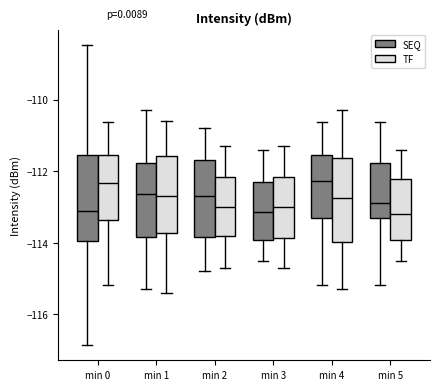

Reading left to right, read every box against the y-axis: the position of its median line, the range the box covers, and the ends of its whiskers. The values are not printed on the chart, so give them approximately, as read against the axis.

min 0 (SEQ): median -113.2, box -114.0 to -111.6, whiskers -116.8 to -108.4
min 0 (TF): median -112.4, box -113.4 to -111.6, whiskers -115.2 to -110.6
min 1 (SEQ): median -112.6, box -113.8 to -111.8, whiskers -115.2 to -110.2
min 1 (TF): median -112.6, box -113.8 to -111.6, whiskers -115.4 to -110.6
min 2 (SEQ): median -112.6, box -113.8 to -111.6, whiskers -114.8 to -110.8
min 2 (TF): median -113.0, box -113.8 to -112.2, whiskers -114.6 to -111.2
min 3 (SEQ): median -113.2, box -114.0 to -112.2, whiskers -114.4 to -111.4
min 3 (TF): median -113.0, box -113.8 to -112.2, whiskers -114.6 to -111.2
min 4 (SEQ): median -112.2, box -113.4 to -111.6, whiskers -115.2 to -110.6
min 4 (TF): median -112.8, box -114.0 to -111.6, whiskers -115.2 to -110.2
min 5 (SEQ): median -112.8, box -113.4 to -111.8, whiskers -115.2 to -110.6
min 5 (TF): median -113.2, box -114.0 to -112.2, whiskers -114.4 to -111.4